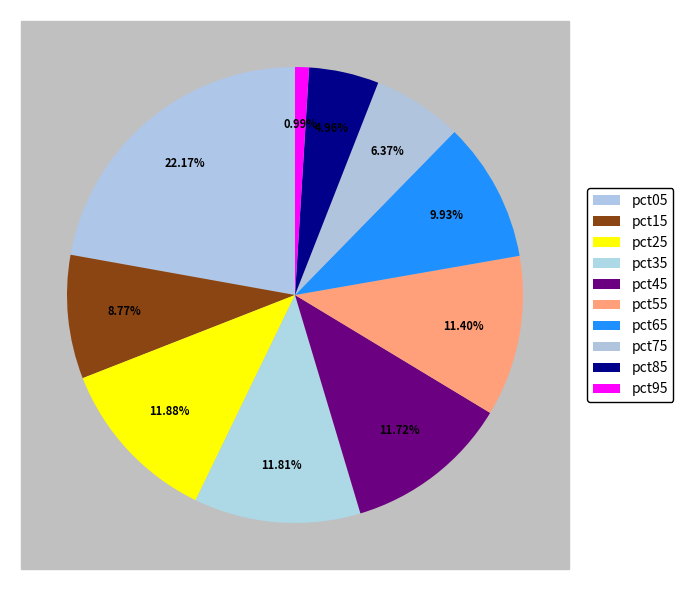

Which has a higher value, pct75 or pct35?

pct35